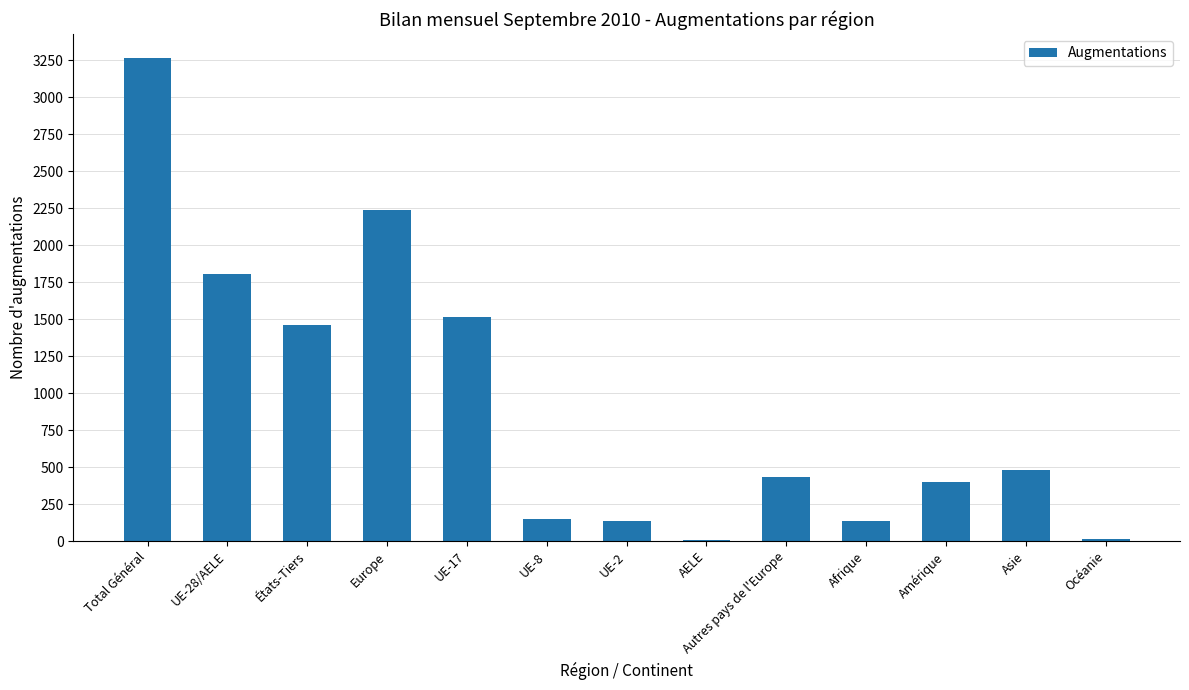

What is the sum of all values?

12035